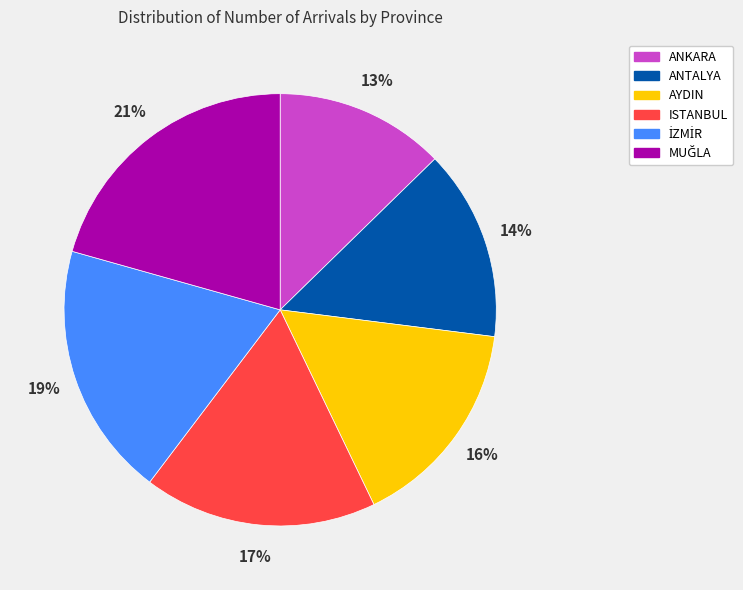

To the nearest percent, what is the difference between the largest and smallest slice percentages?

8%